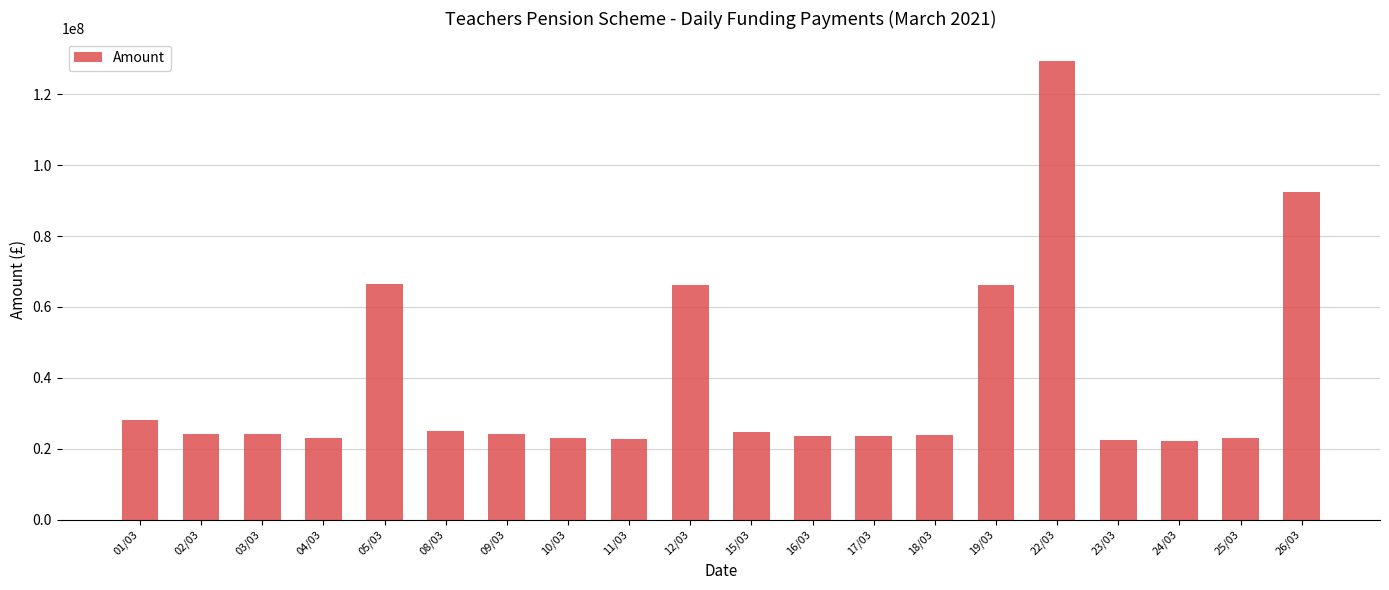

What is the maximum value shown in the chart?

129242303.5